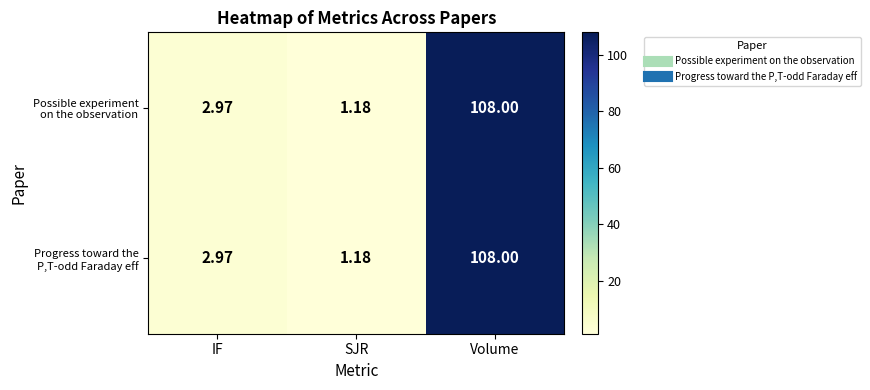

At which category does the chart reach its minimum across all series?

SJR